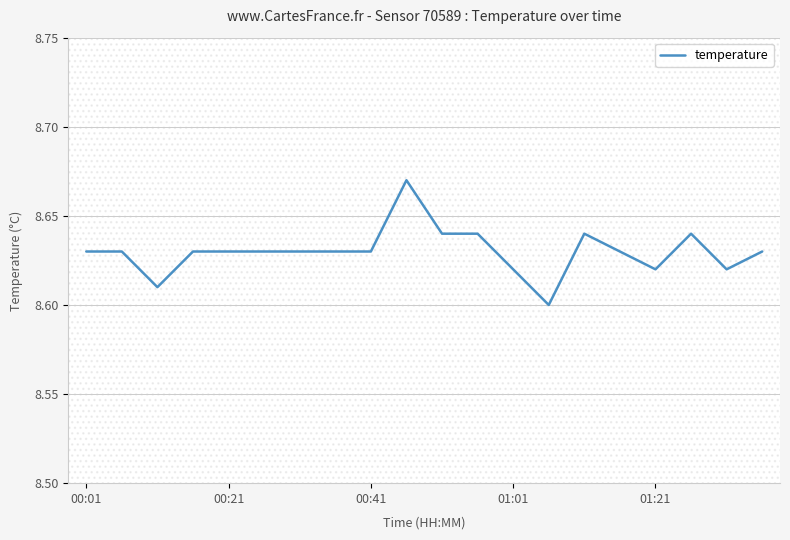

How many lines are shown in the chart?

1